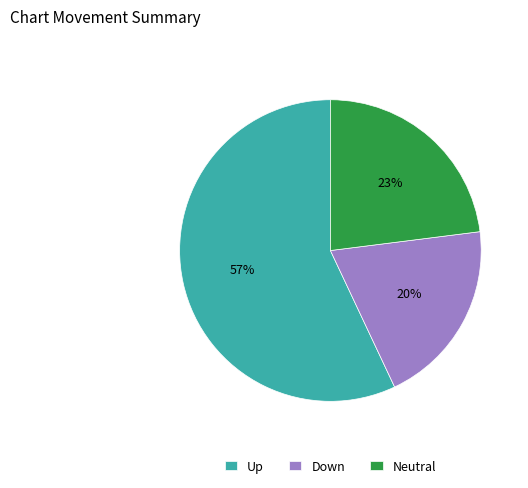

Between Down and Up, which is larger?

Up